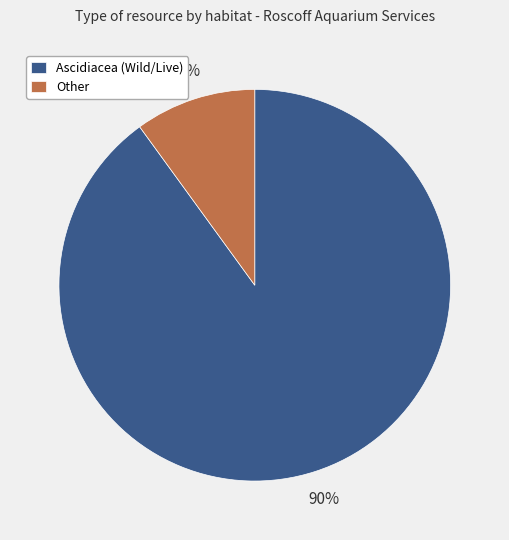

Approximately how many times larger is the value at Ascidiacea (Wild/Live) compared to Other?

9.0